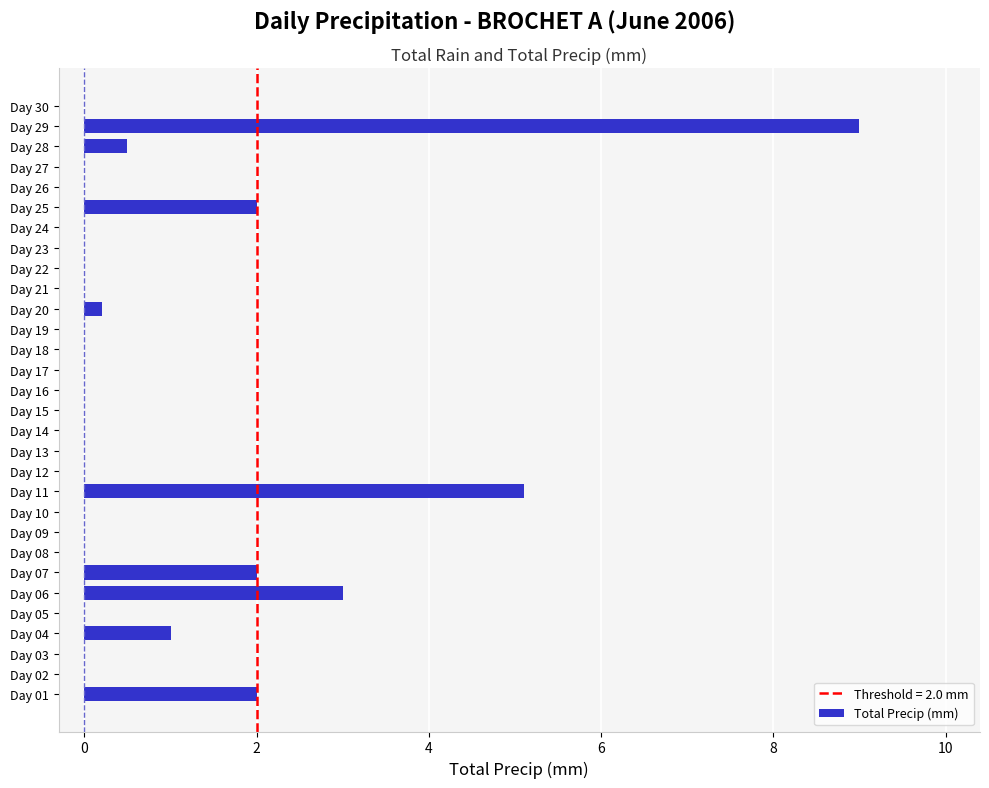

Reading bottom to top, list all the values displayed in this chart.

Day 01=2.0	Day 02=0.0	Day 03=0.0	Day 04=1.0	Day 05=0.0	Day 06=3.0	Day 07=2.0	Day 08=0.0	Day 09=0.0	Day 10=0.0	Day 11=5.1	Day 12=0.0	Day 13=0.0	Day 14=0.0	Day 15=0.0	Day 16=0.0	Day 17=0.0	Day 18=0.0	Day 19=0.0	Day 20=0.2	Day 21=0.0	Day 22=0.0	Day 23=0.0	Day 24=0.0	Day 25=2.0	Day 26=0.0	Day 27=0.0	Day 28=0.5	Day 29=9.0	Day 30=0.0